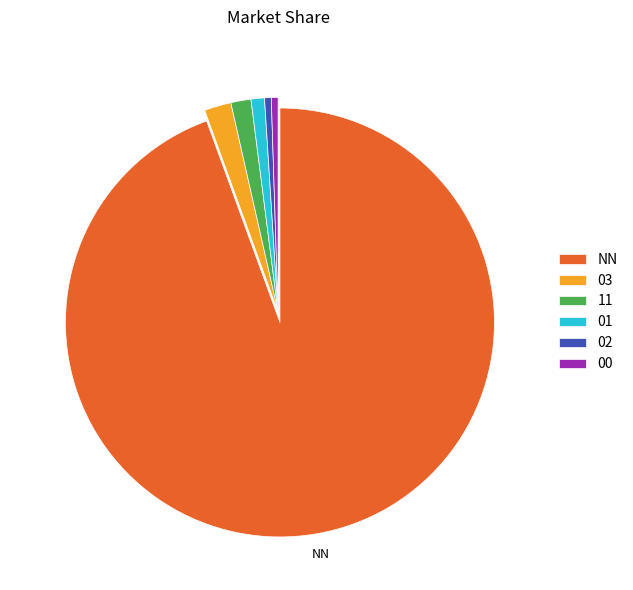

Does any single category account for the majority?

Yes